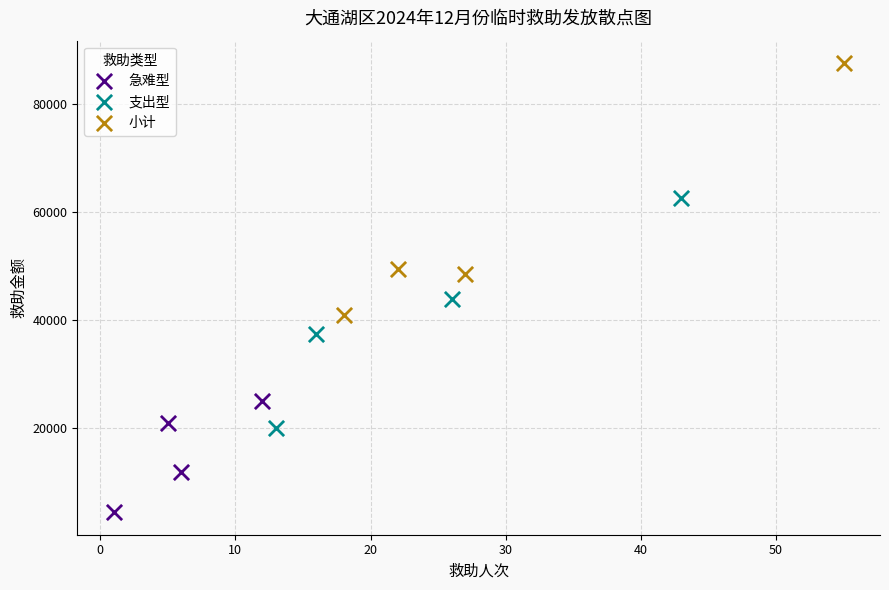

Which series contains the lowest Y value?

急难型